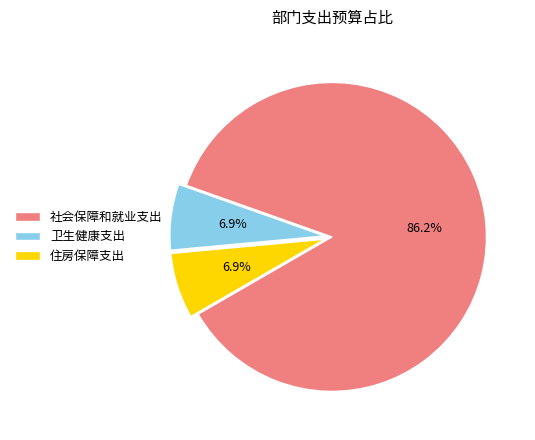

Which has a higher value, 社会保障和就业支出 or 住房保障支出?

社会保障和就业支出